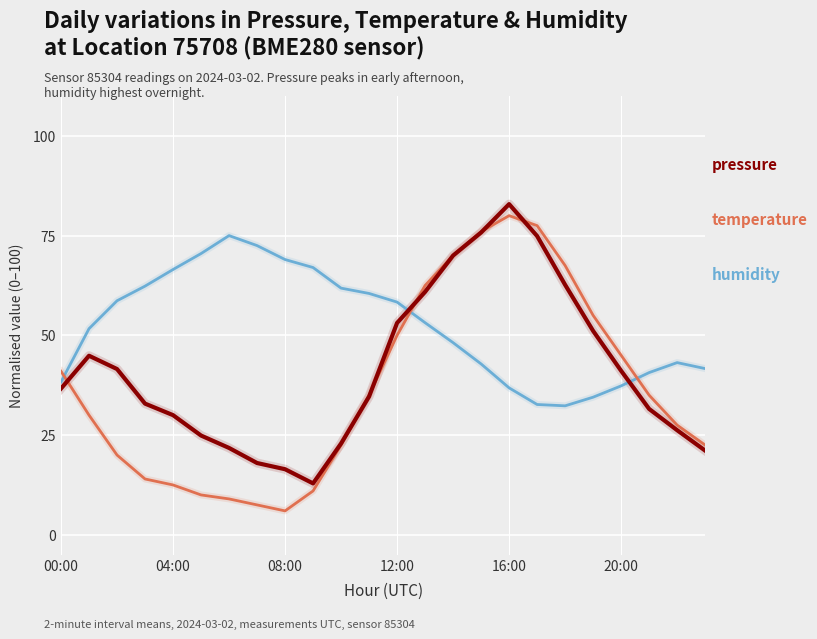

What is the maximum value shown in the chart?

82.9